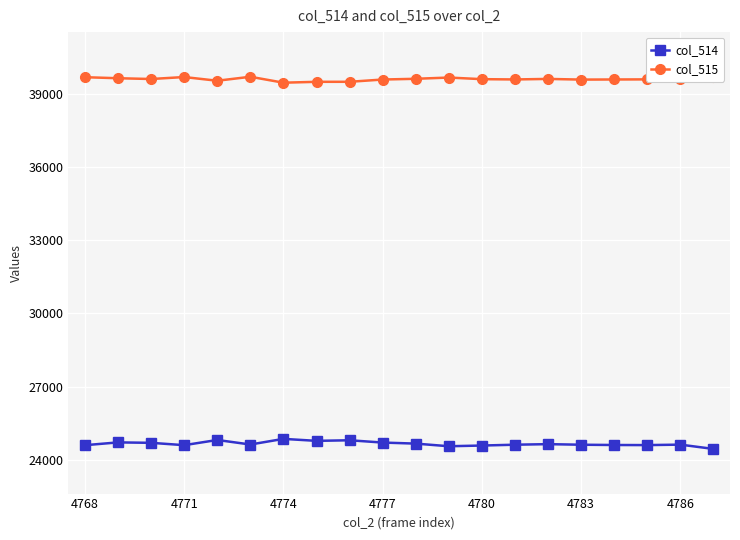

True or false: col_515 and col_514 intersect in this chart.

False